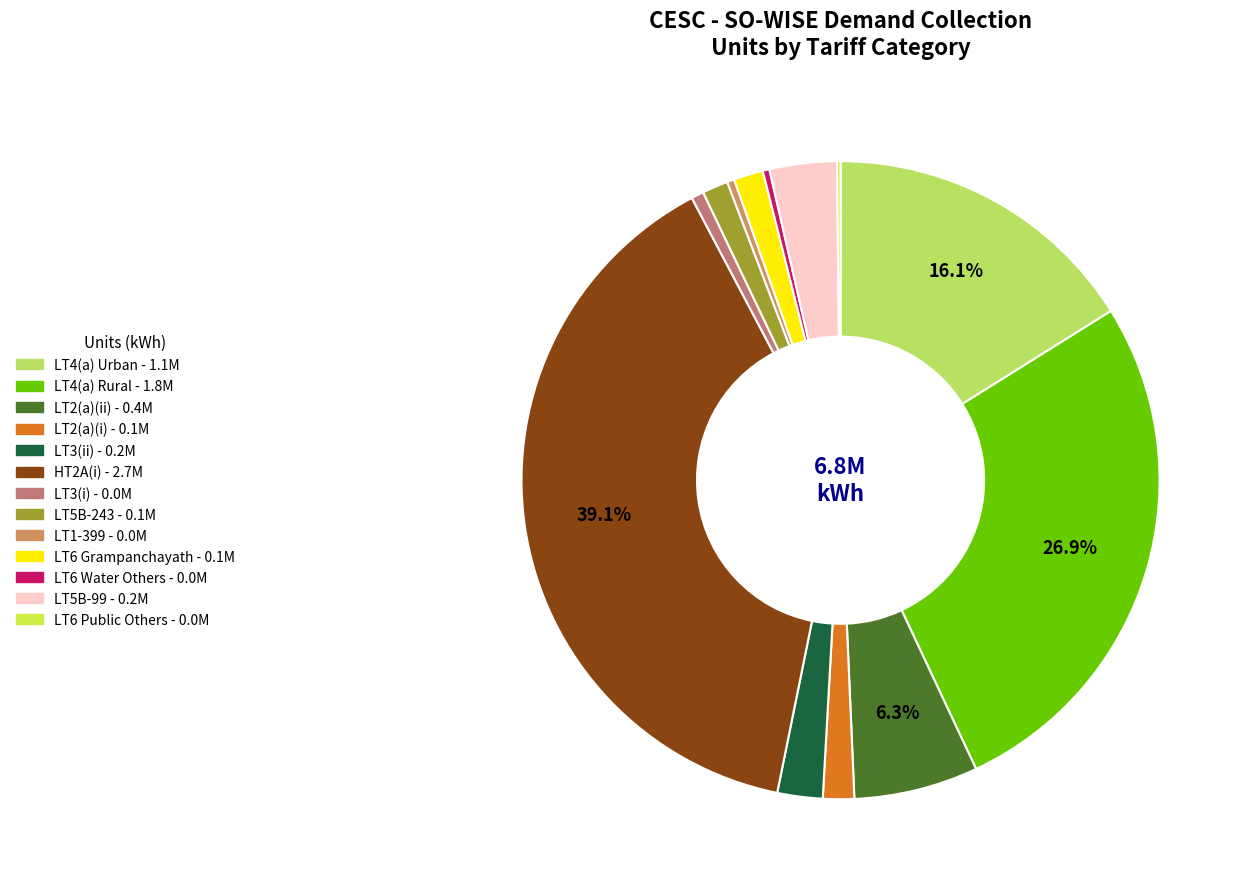

What is the largest slice in the pie chart?

HT2A(i)